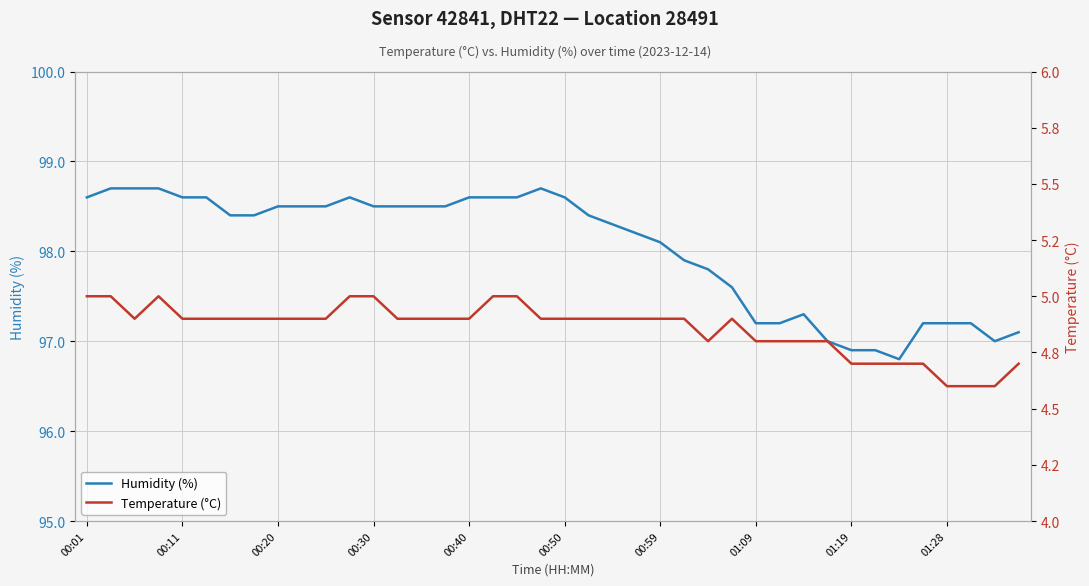

What is the minimum value for Humidity (%)?

96.8